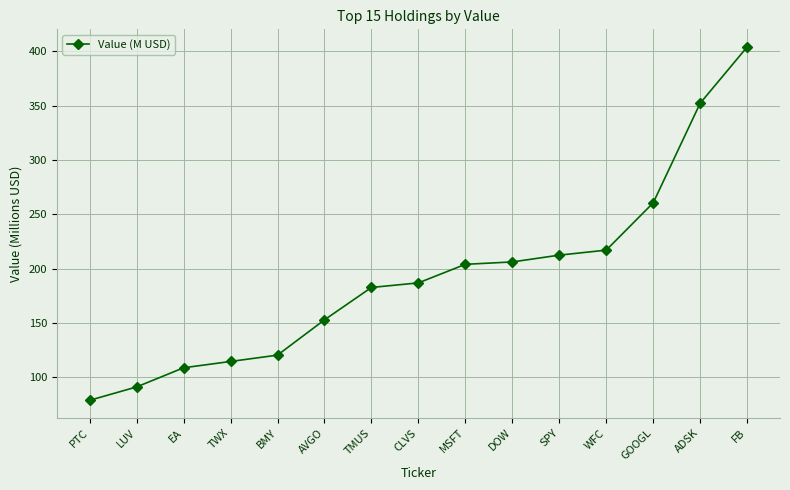

What is the label of the 6th point from the right?

DOW